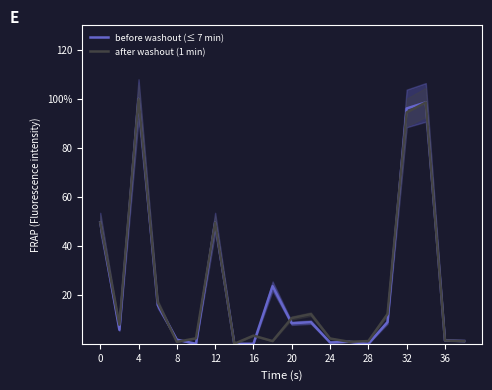

What is the label of the 16th point from the left?

15